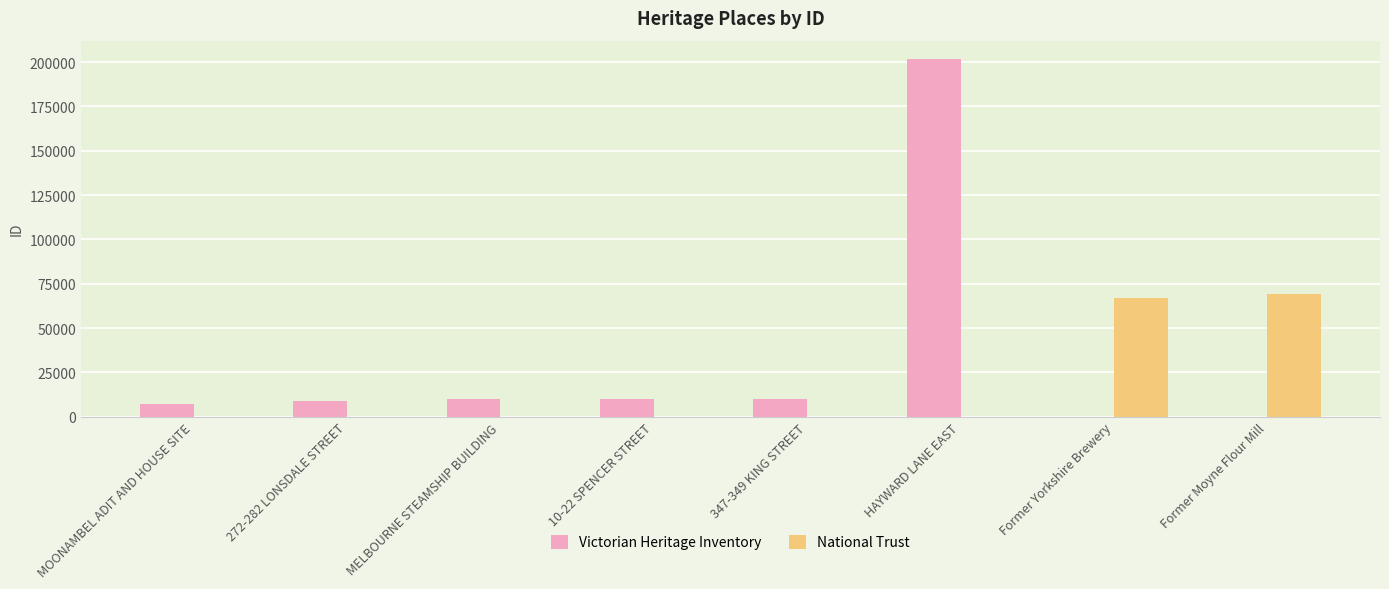

What are all the series names shown in the legend?

Victorian Heritage Inventory, National Trust